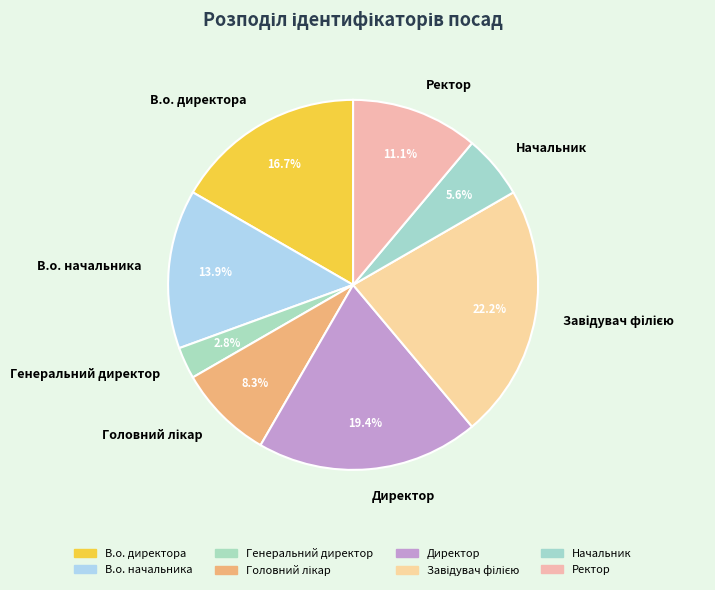

To the nearest percent, what is the difference between the largest and smallest slice percentages?

19%